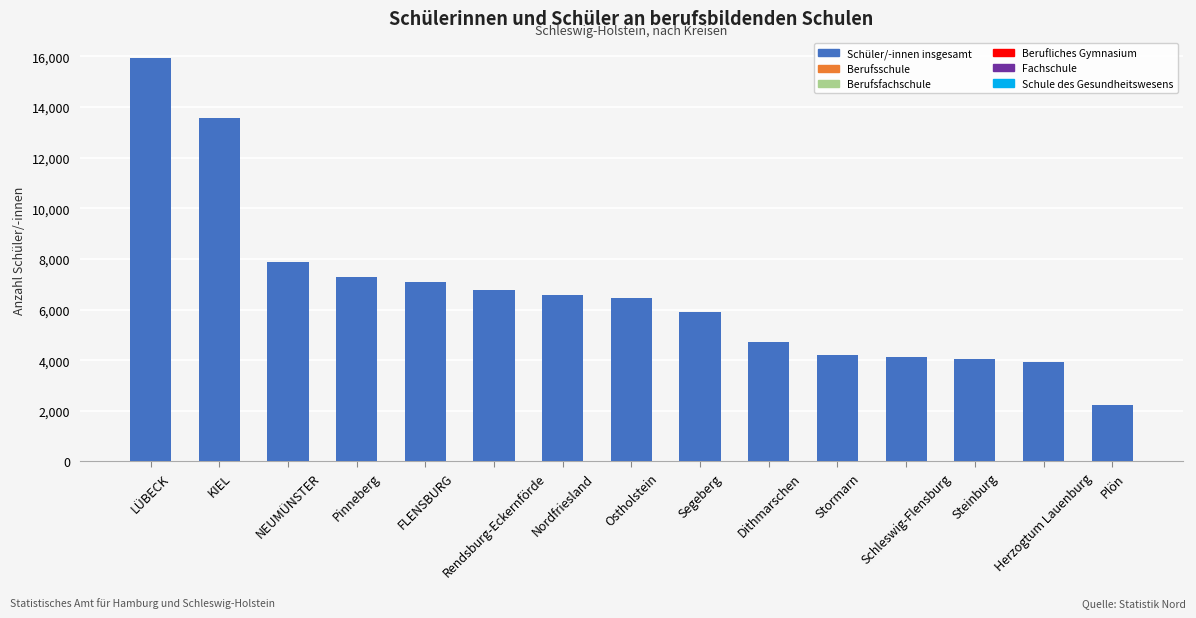

At which label is the value closest to 9083?

NEUMÜNSTER